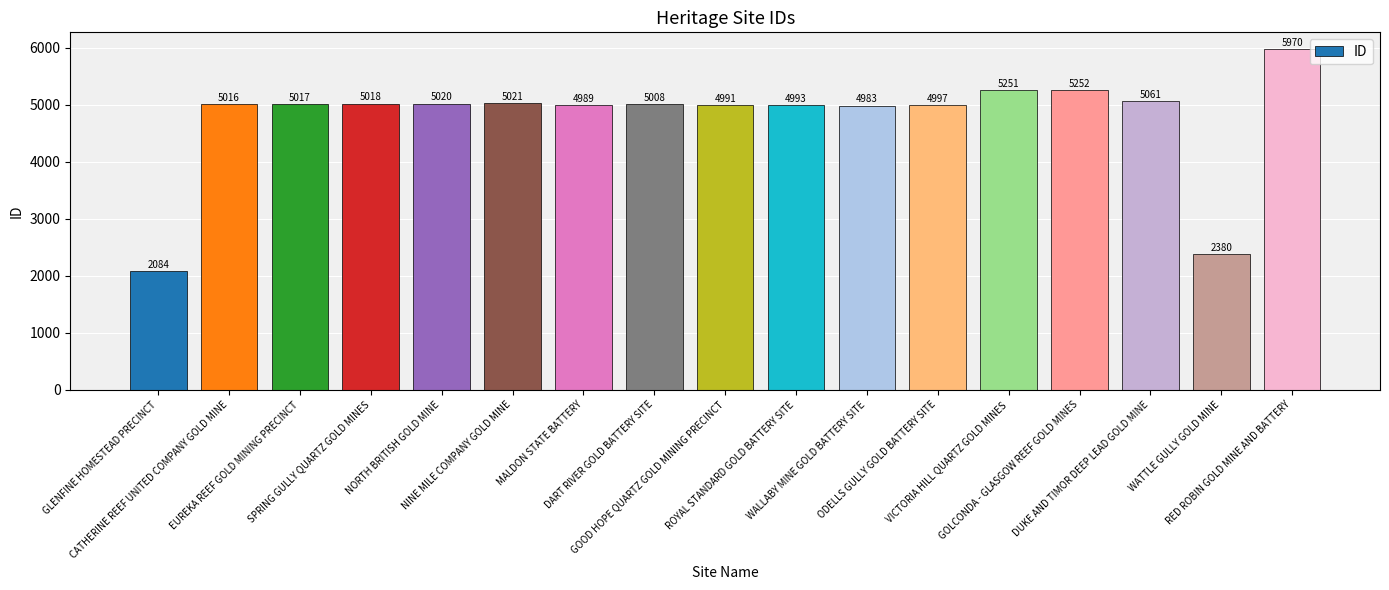

What is the average value?

4768